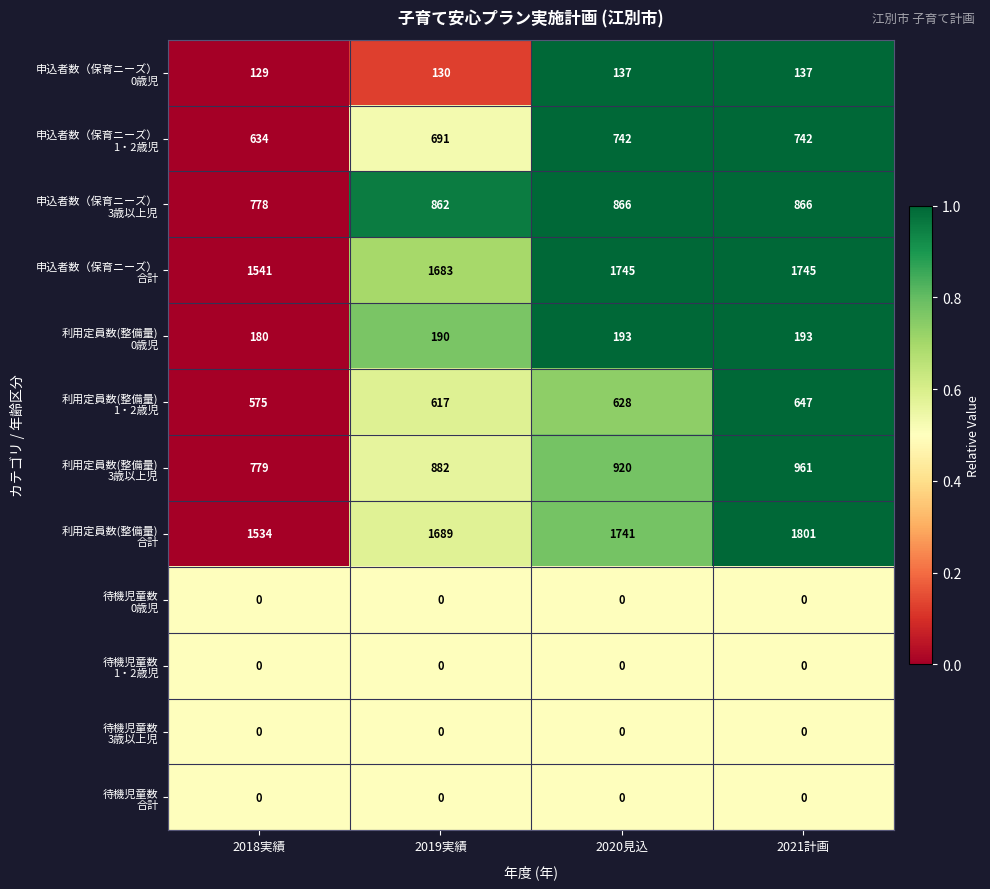

What is the difference between the highest and lowest values at 2019実績?

1689